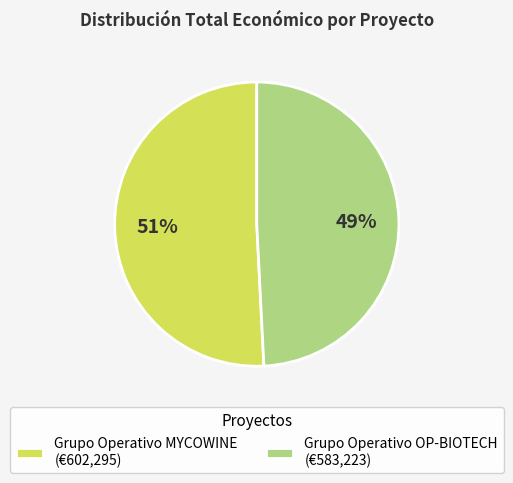

Which has a higher value, Grupo Operativo MYCOWINE (€602,295) or Grupo Operativo OP-BIOTECH (€583,223)?

Grupo Operativo MYCOWINE (€602,295)